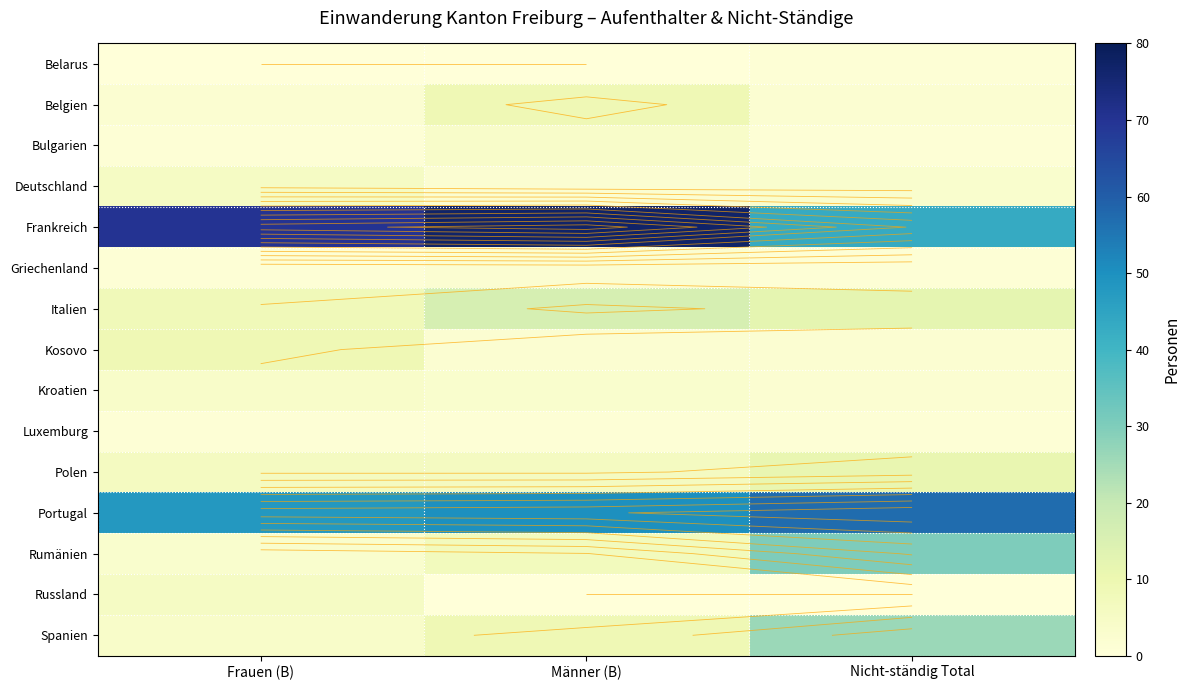

Which has a higher value, Männer (B) or Frauen (B)?

Männer (B)